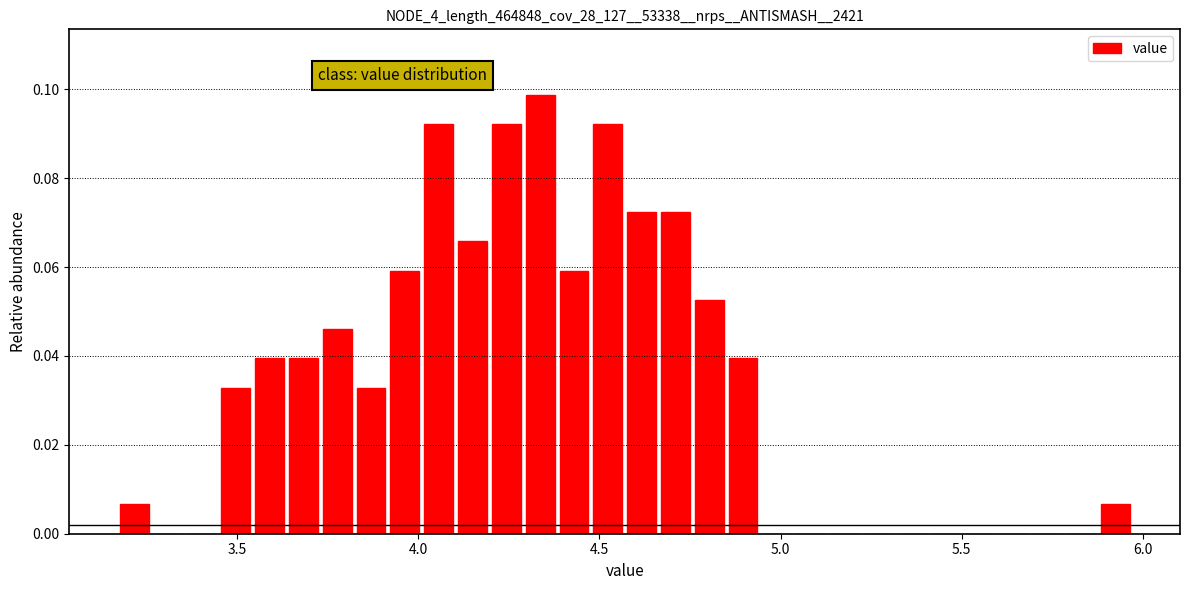

Read against the x-axis, roughly where is the centre of the tallest bar?

4.35